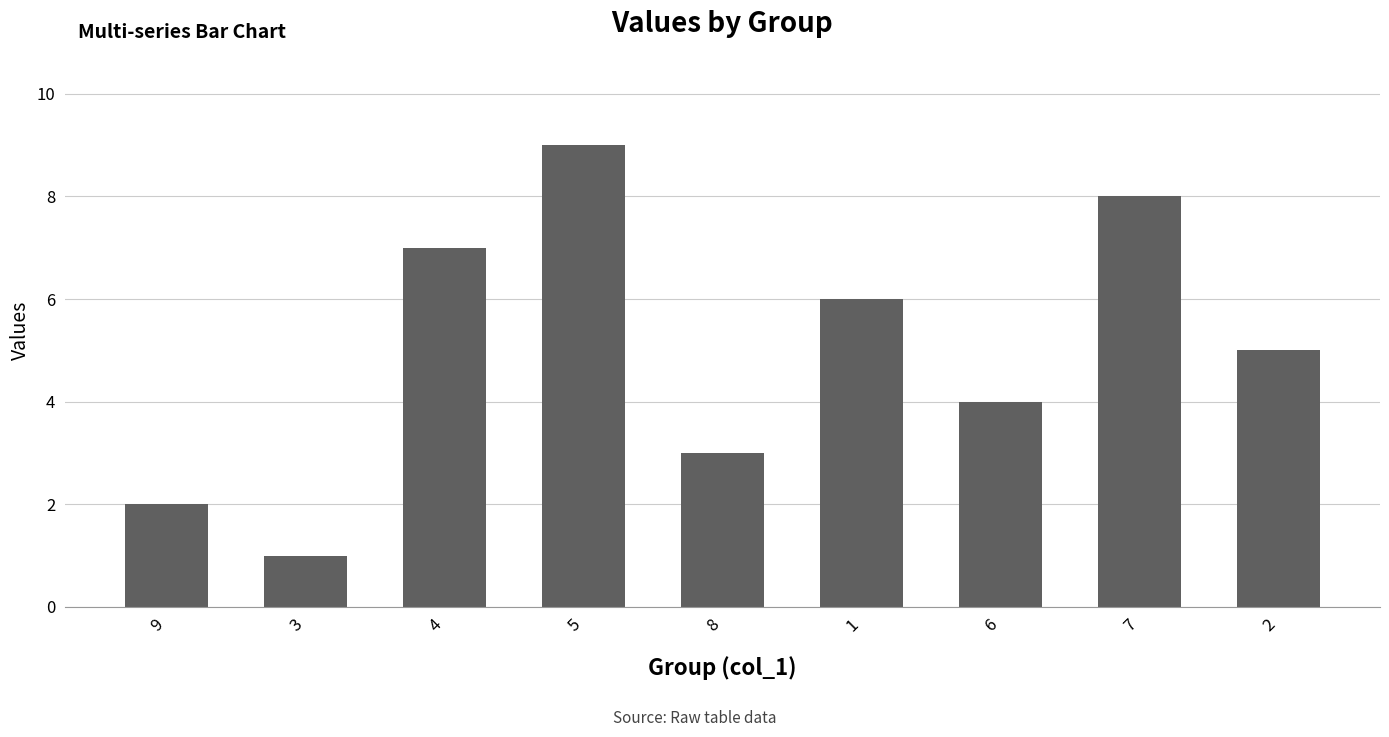

What is the average value?

5